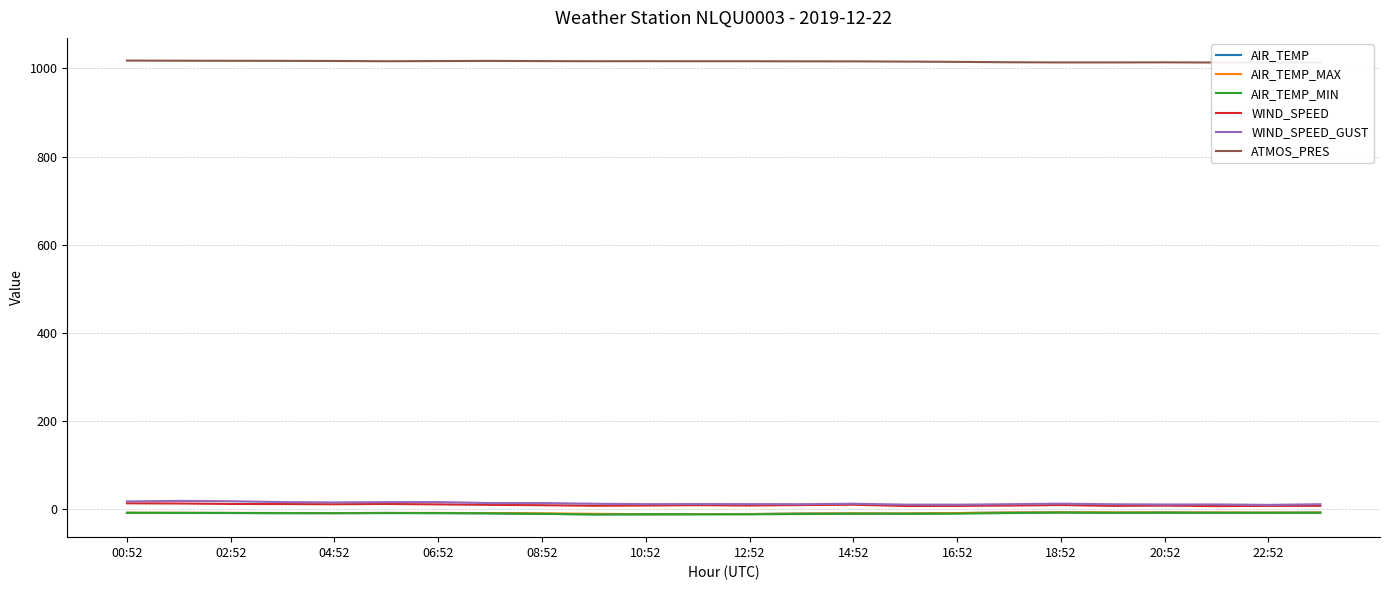

How many categories are shown in the chart?

24